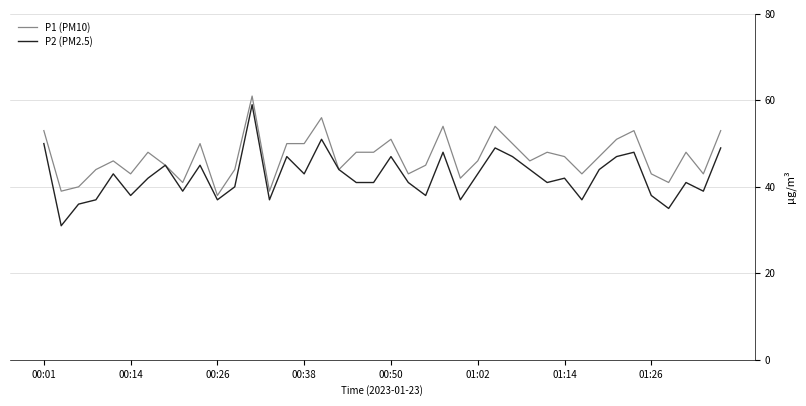

What is the average value of the P1 (PM10) series?

47